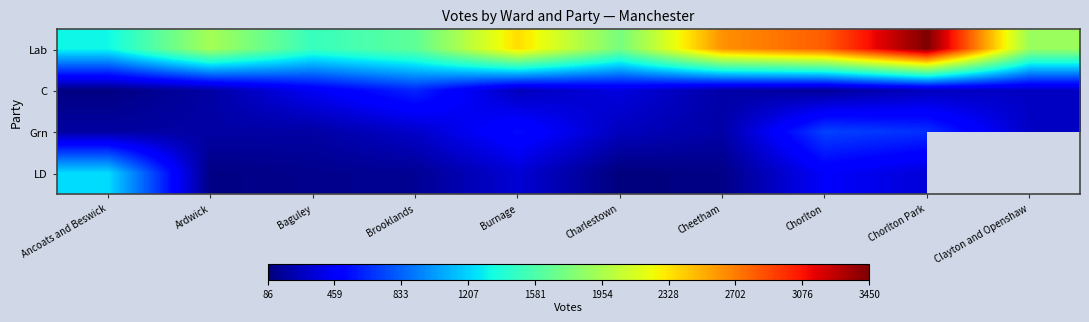

What is the minimum value for C?

99.0